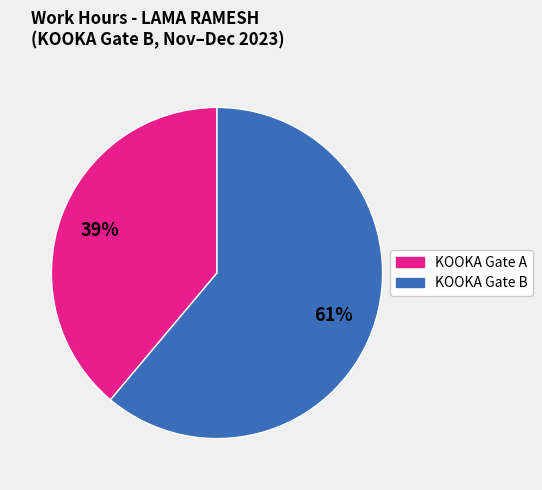

To the nearest percent, what is the difference between the largest and smallest slice percentages?

22%